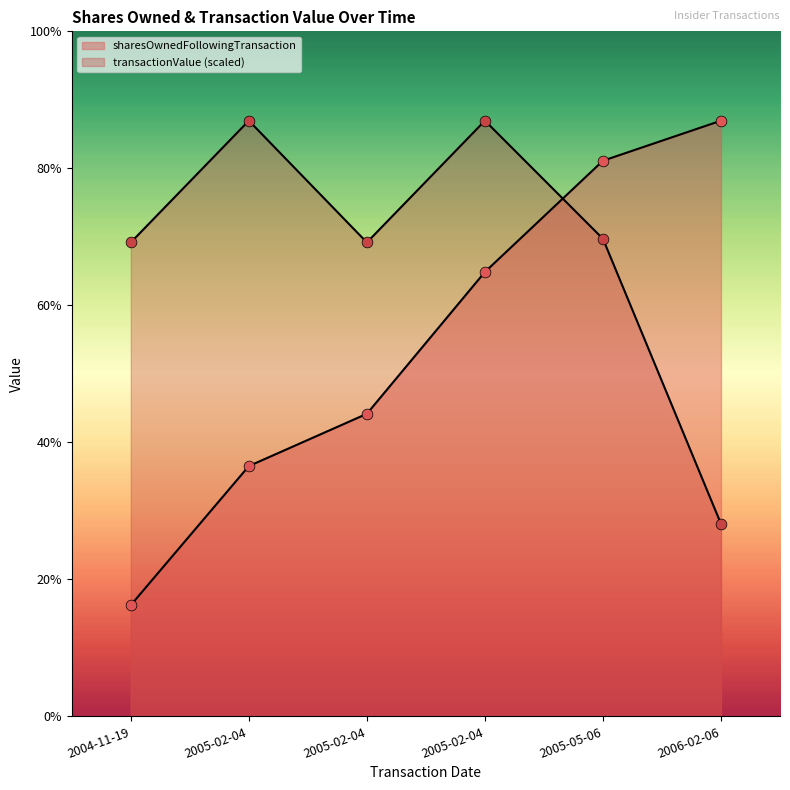

At how many categories does at least one series exceed 963?

4